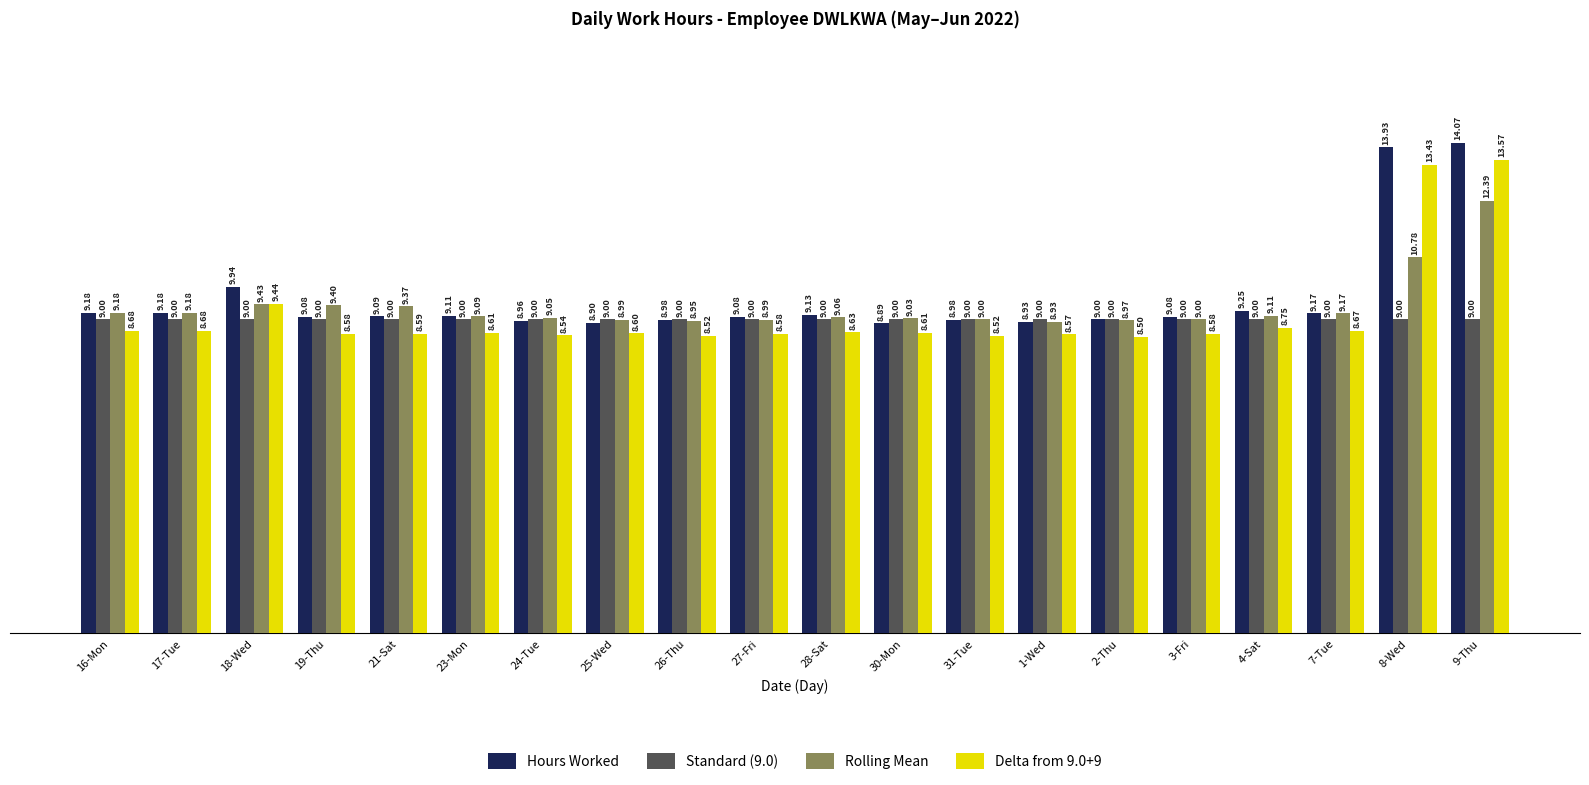

What is the spread (max minus min) of values at 7-Tue?

0.5